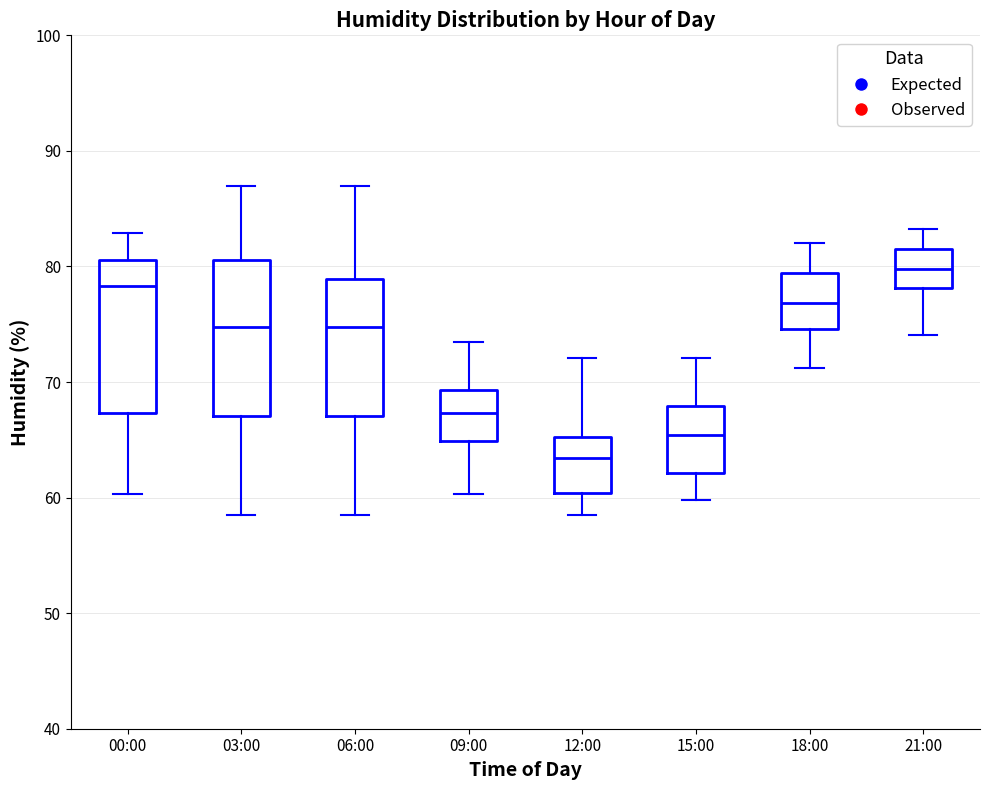

Which box has the lowest median line?

12:00